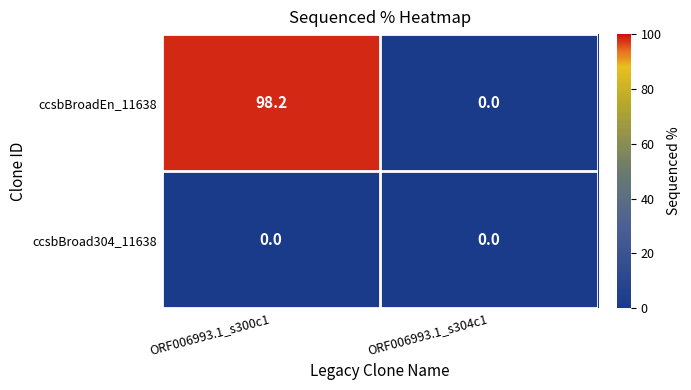

At which category does the chart reach its peak across all series?

ORF006993.1_s300c1